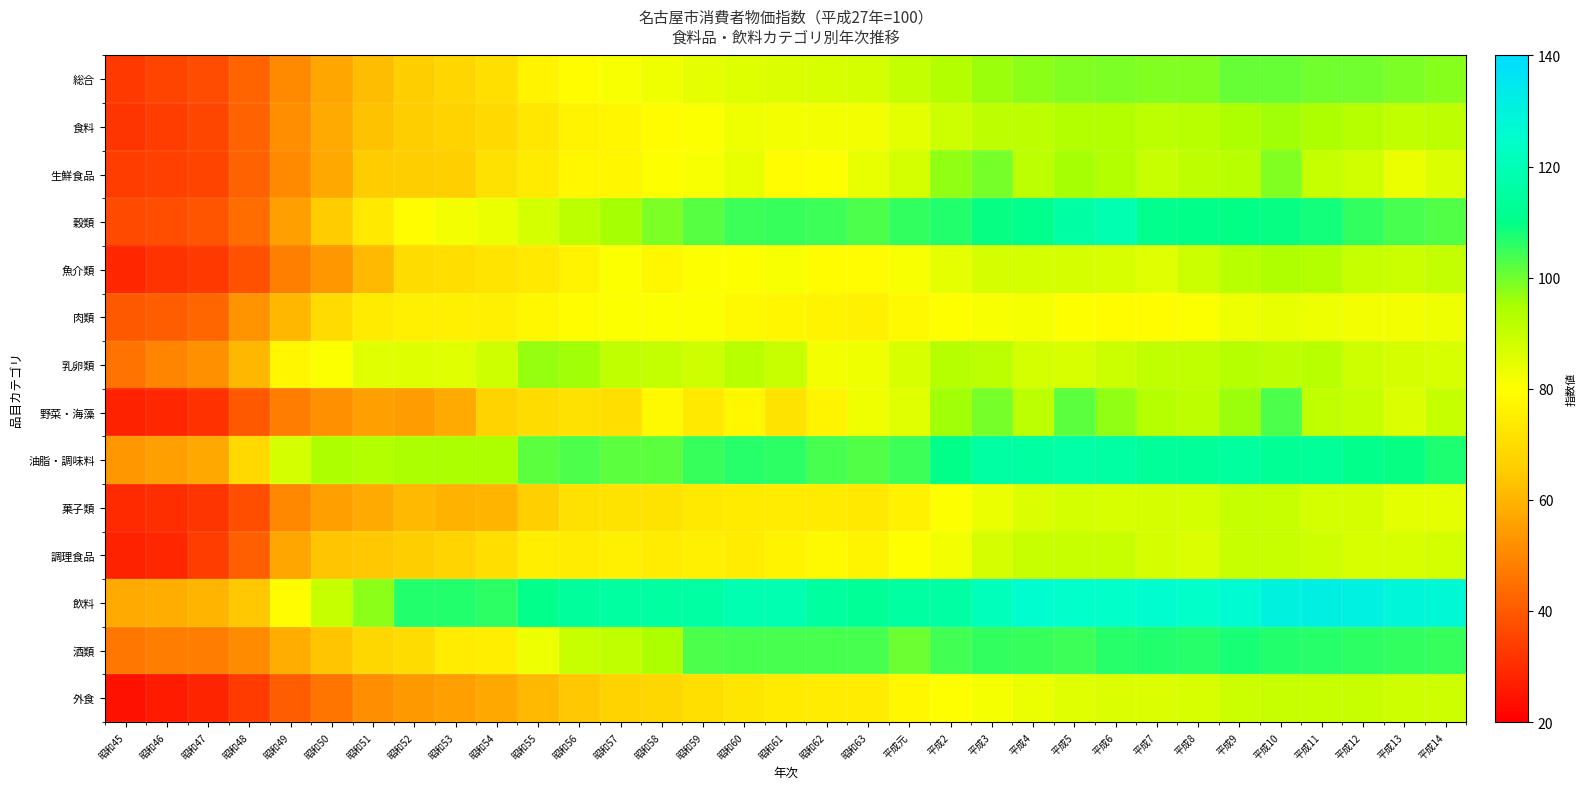

At 昭和51, list the series in order from largest to smallest.

飲料, 油脂・調味料, 乳卵類, 肉類, 穀類, 酒類, 生鮮食品, 調理食品, 食料, 総合, 魚介類, 菓子類, 野菜・海藻, 外食